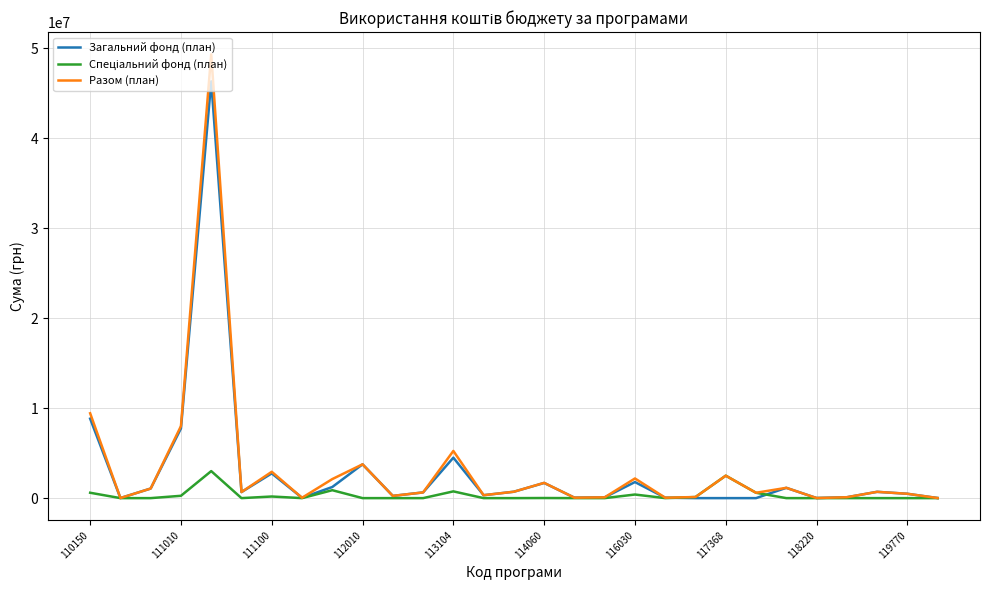

What is the maximum value shown in the chart?

49342738.8